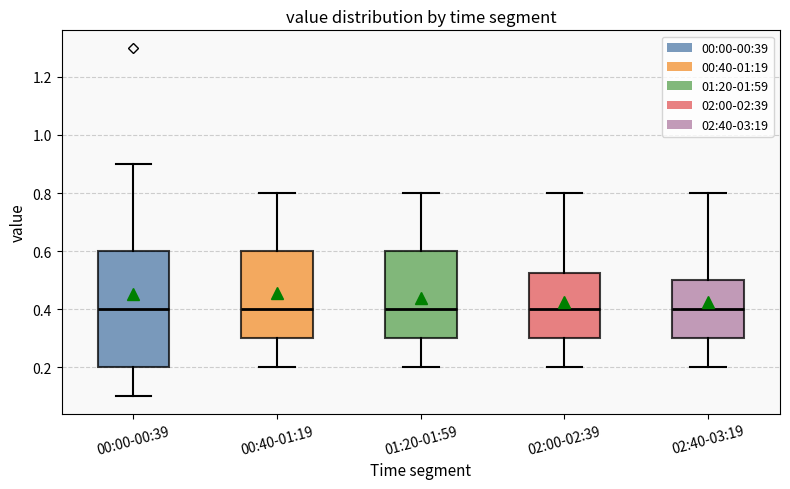

Reading left to right, read every box against the y-axis: the position of its median line, the range the box covers, and the ends of its whiskers. The values are not printed on the chart, so give them approximately, as read against the axis.

00:00-00:39: median 0.40, box 0.20 to 0.60, whiskers 0.10 to 0.90
00:40-01:19: median 0.40, box 0.30 to 0.60, whiskers 0.20 to 0.80
01:20-01:59: median 0.40, box 0.30 to 0.60, whiskers 0.20 to 0.80
02:00-02:39: median 0.40, box 0.30 to 0.52, whiskers 0.20 to 0.80
02:40-03:19: median 0.40, box 0.30 to 0.50, whiskers 0.20 to 0.80